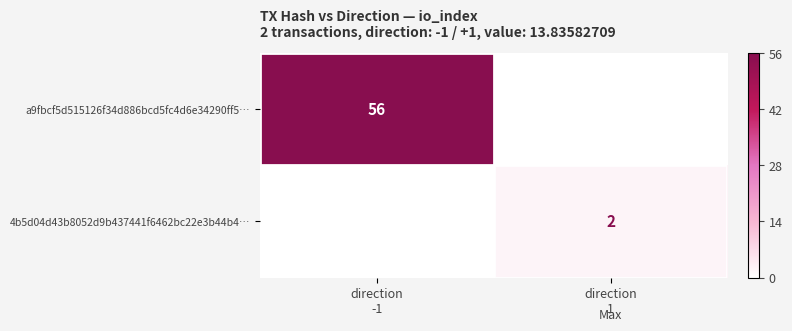

What is the sum of all a9fbcf5d515126f34d886bcd5fc4d6e34290ff5… values?

56